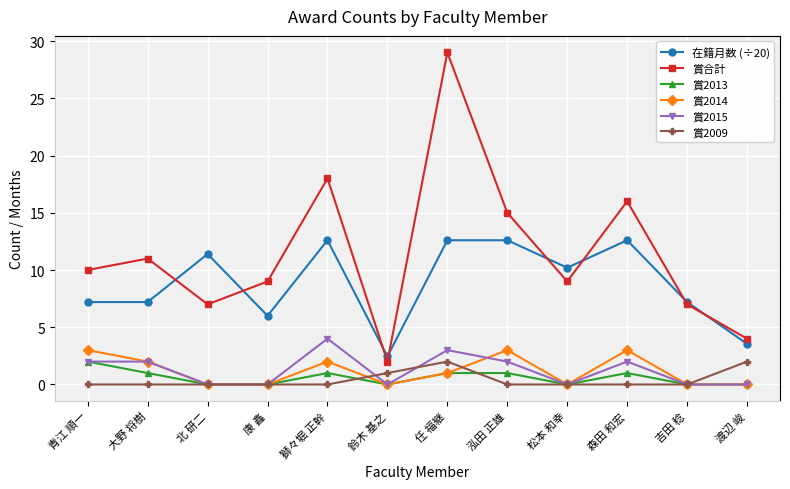

What is the approximate value of 賞合計 at 任 福継?

29.0